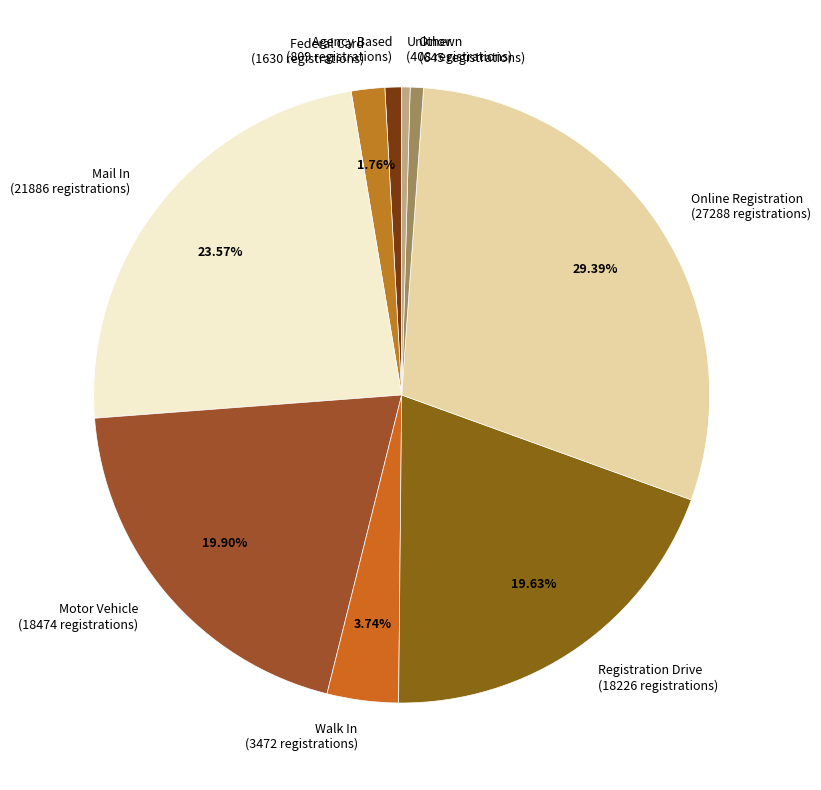

Count the number of slices in the pie.

9